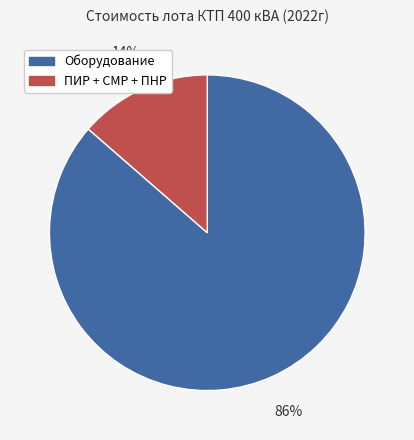

Which has a higher value, Оборудование or ПИР + СМР + ПНР?

Оборудование